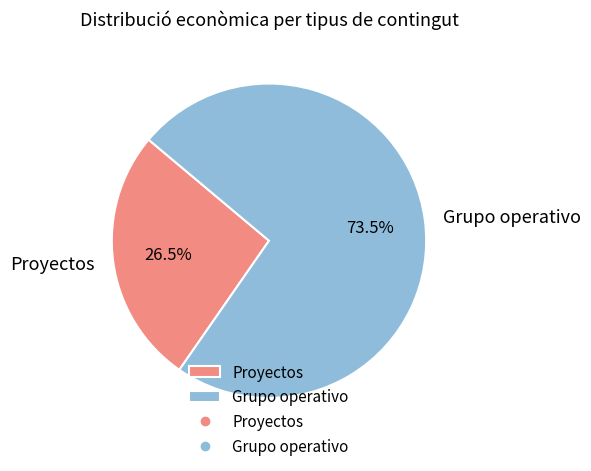

Which slice is the largest?

Grupo operativo